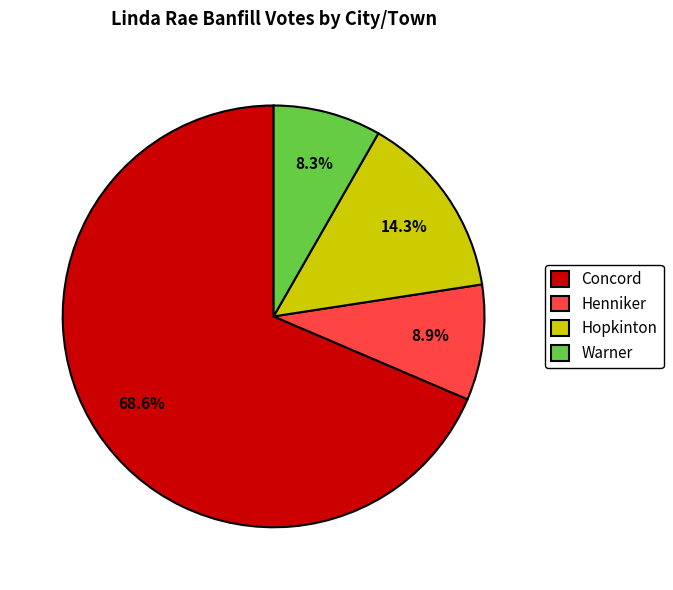

Approximately how many times larger is the value at Concord compared to Henniker?

7.7